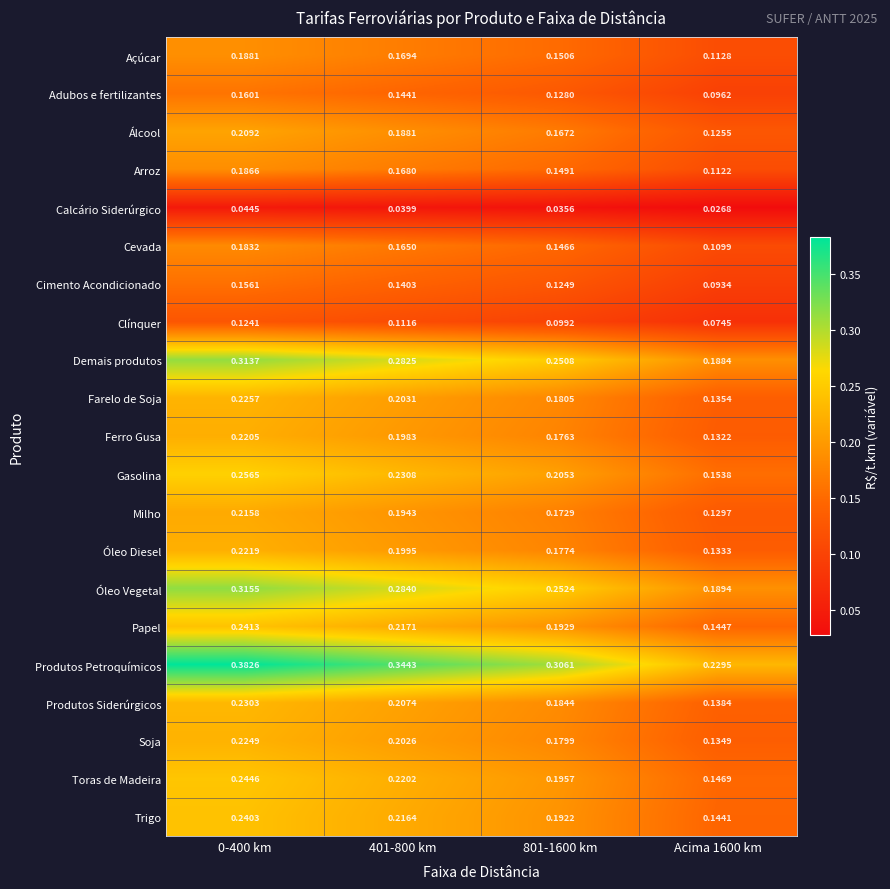

Is the value of Trigo at 801-1600 km greater than the value of Clínquer at 0-400 km?

Yes